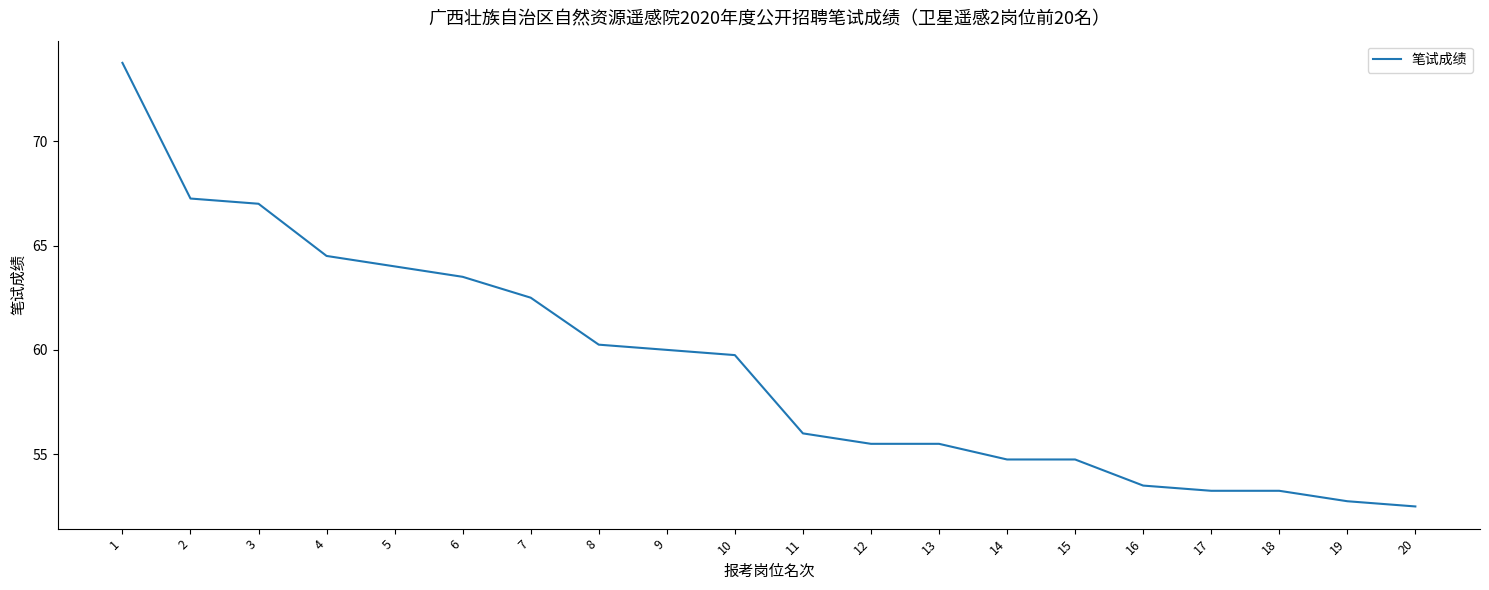

How many categories are shown in the chart?

20